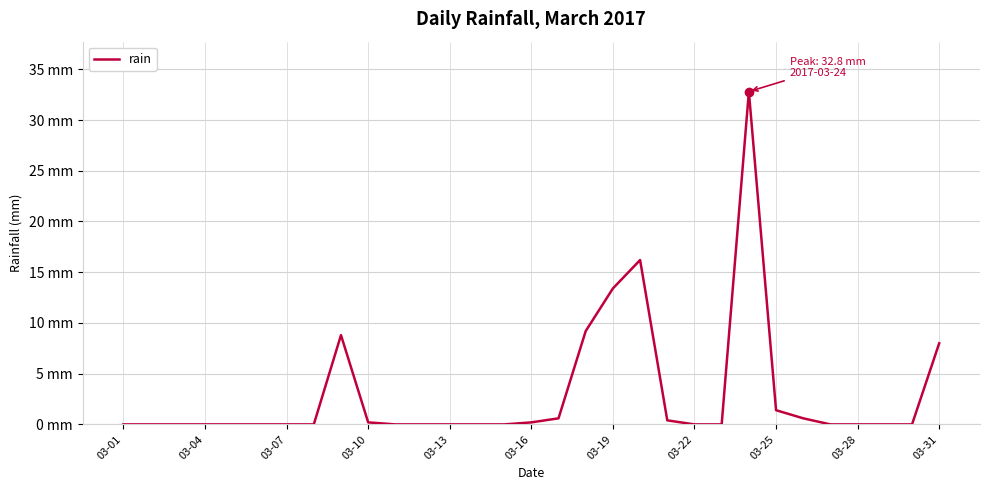

What is the label of the 6th point from the left?

03-16